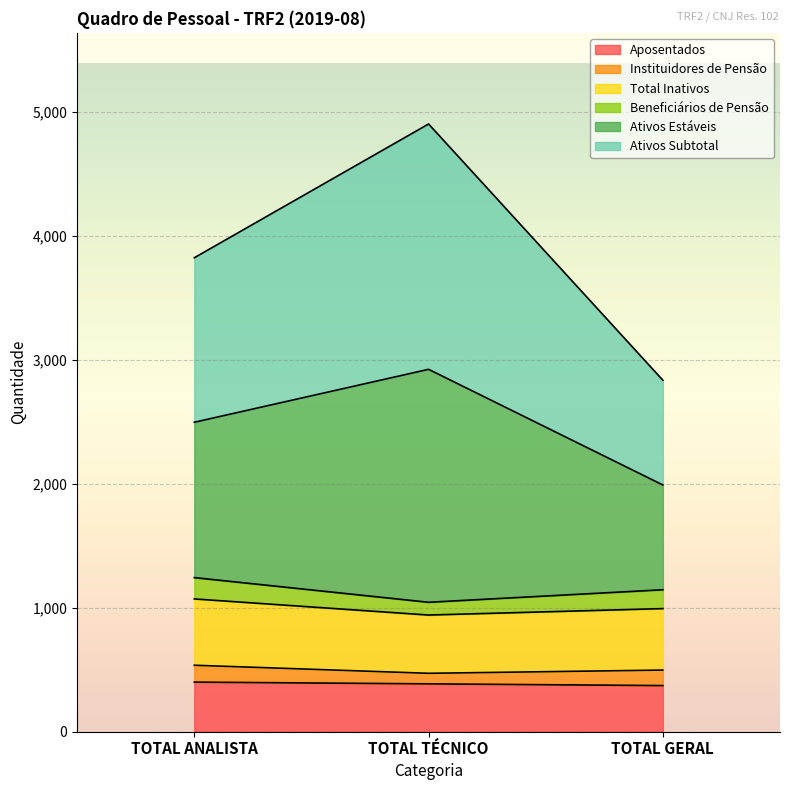

What are all the series names shown in the legend?

Aposentados, Instituidores de Pensão, Total Inativos, Beneficiários de Pensão, Ativos Estáveis, Ativos Subtotal